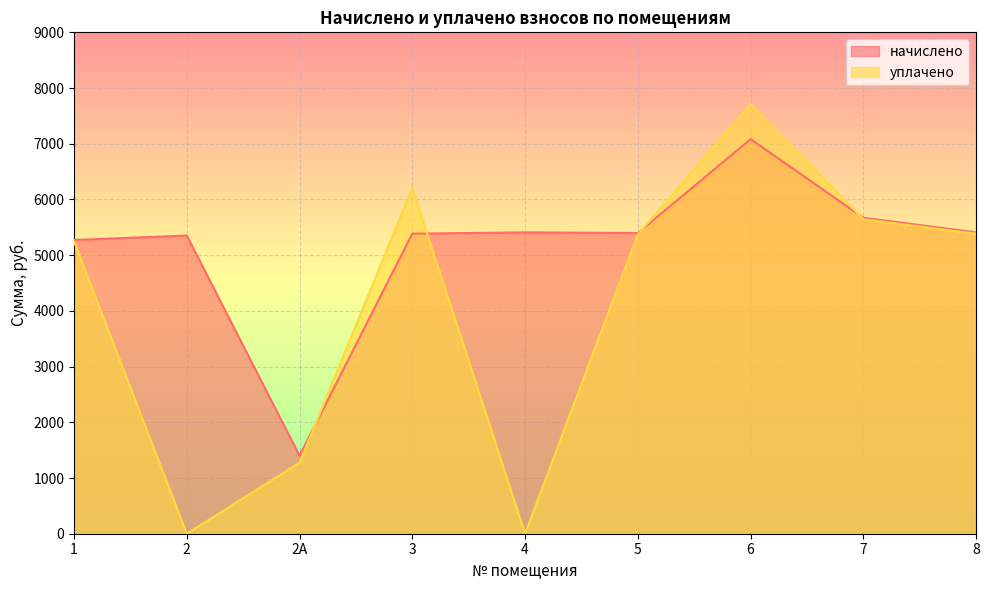

At which label does начислено first exceed 5397?

4